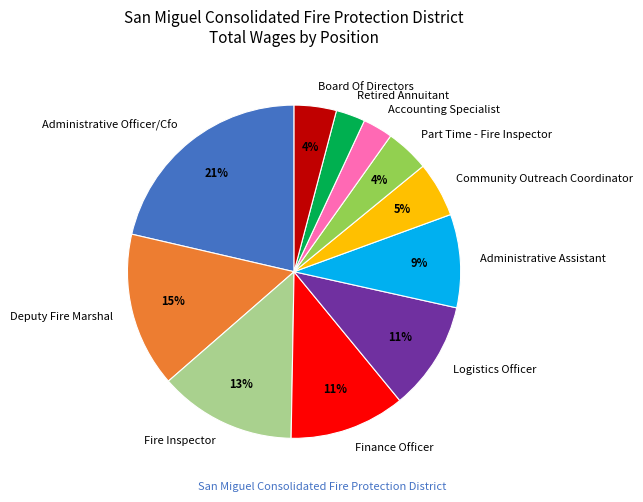

To the nearest percent, what portion does Finance Officer represent?

11%